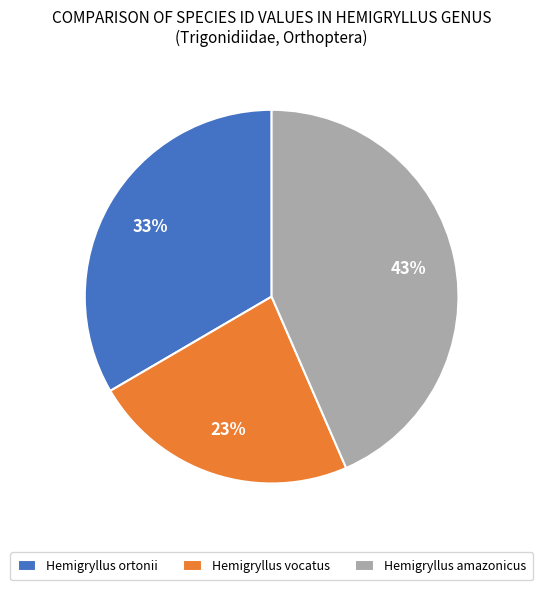

Does Hemigryllus ortonii represent more than half of the total?

No